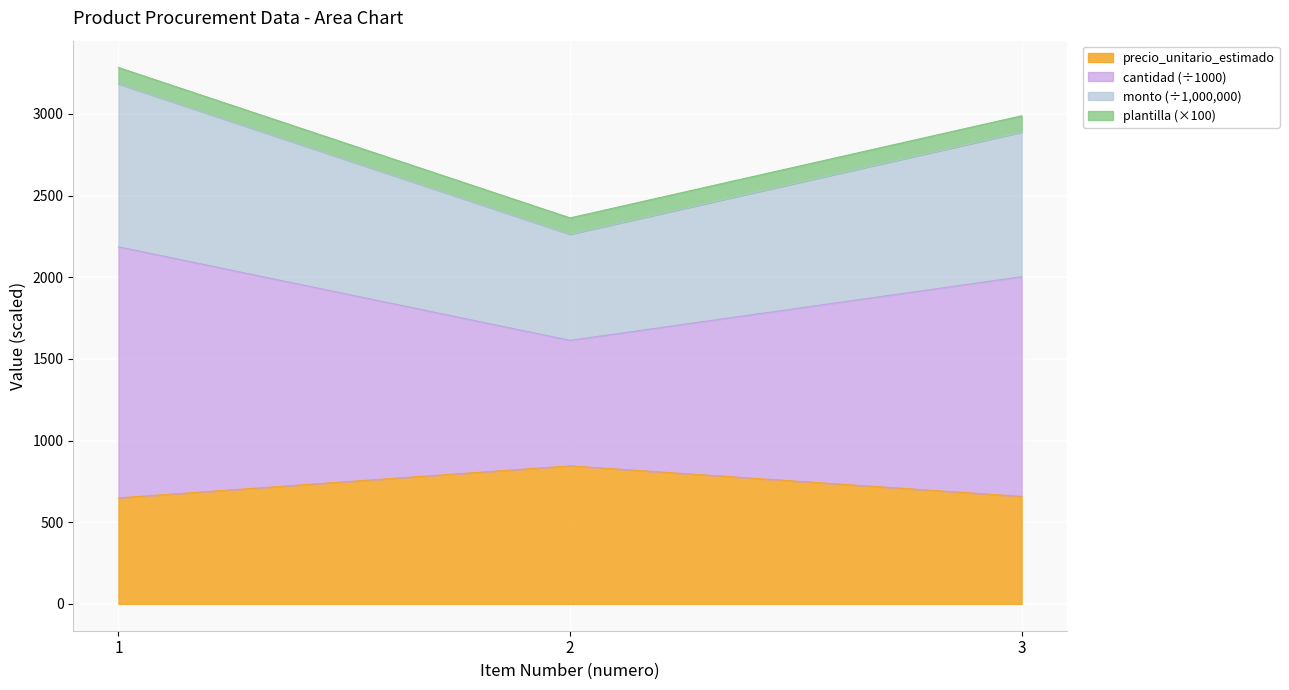

True or false: cantidad has a value of 798.3 at 2.

False